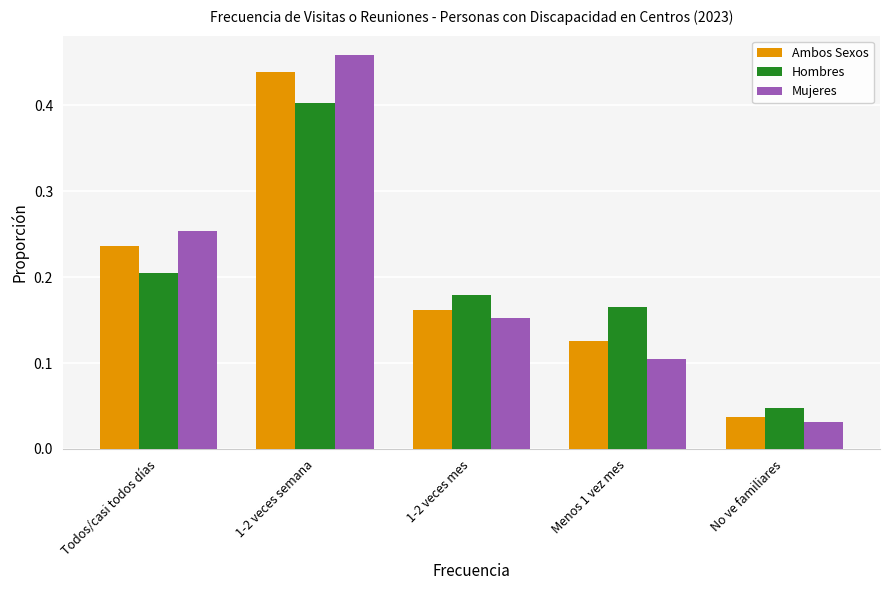

Between Menos 1 vez mes and No ve familiares, which series saw the biggest shift?

Hombres